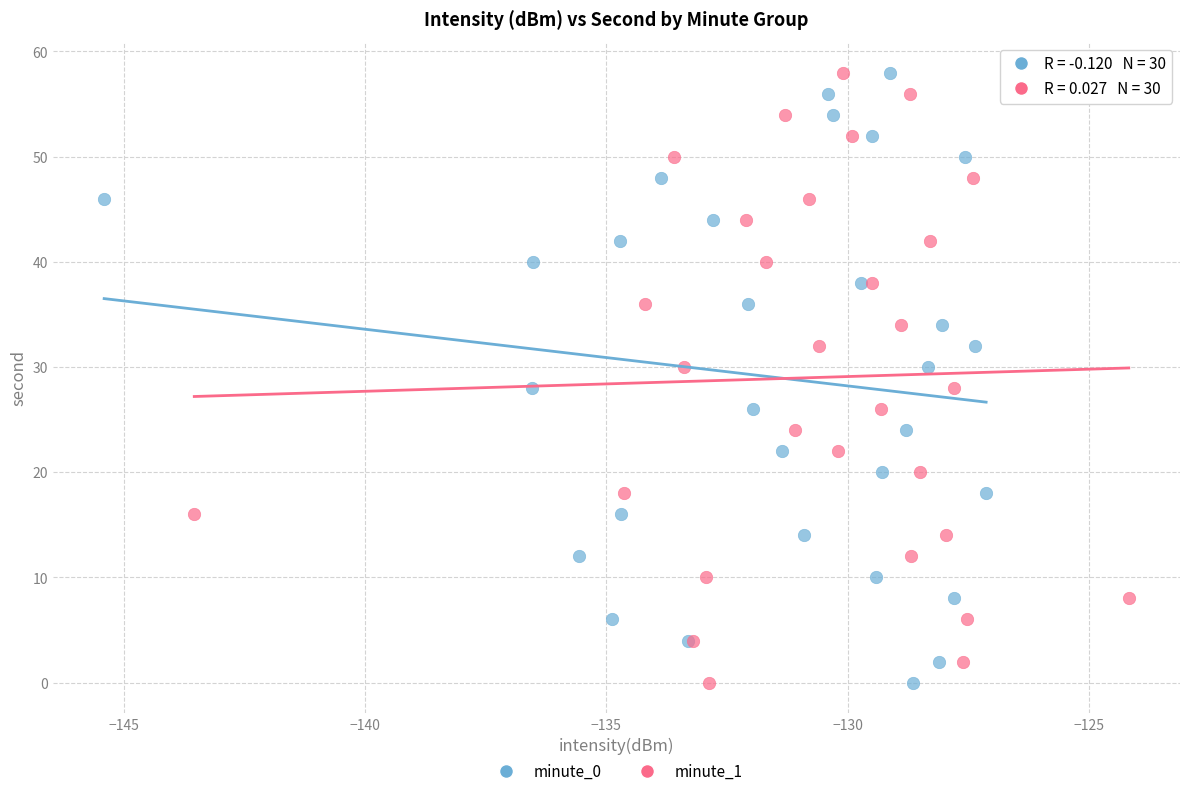

What are all the series names shown in the legend?

minute_0, minute_1